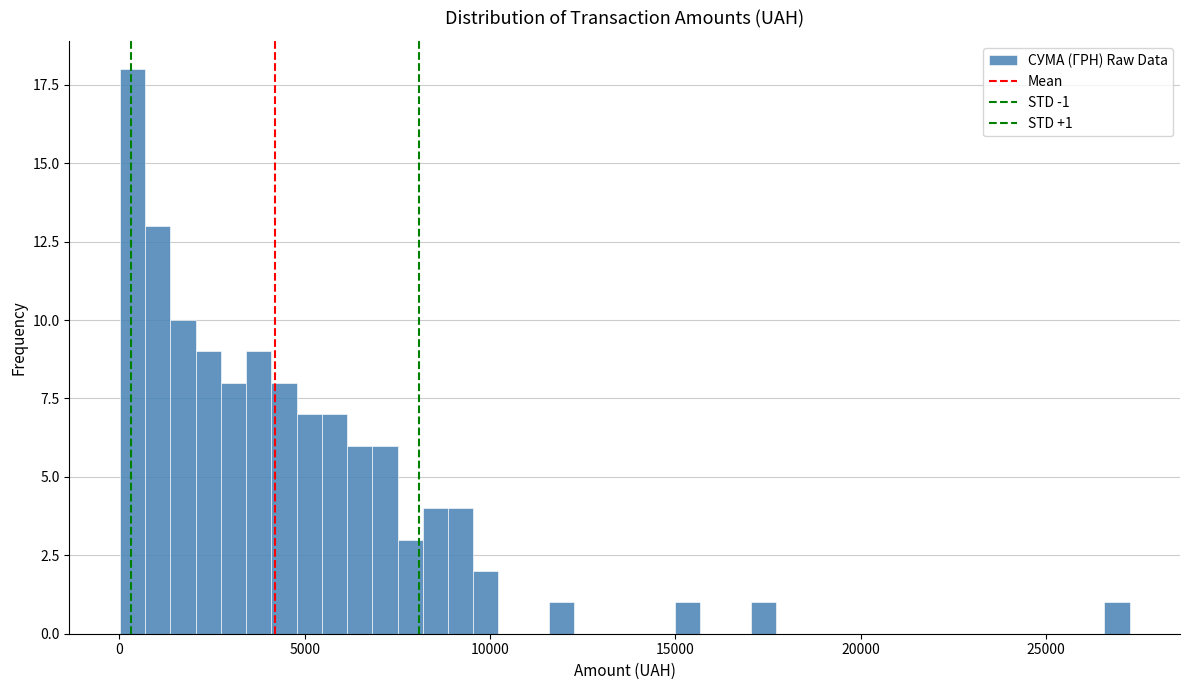

Around what value on the x-axis is the tallest bar? Give the approximate position of its centre, as read against the axis.

500